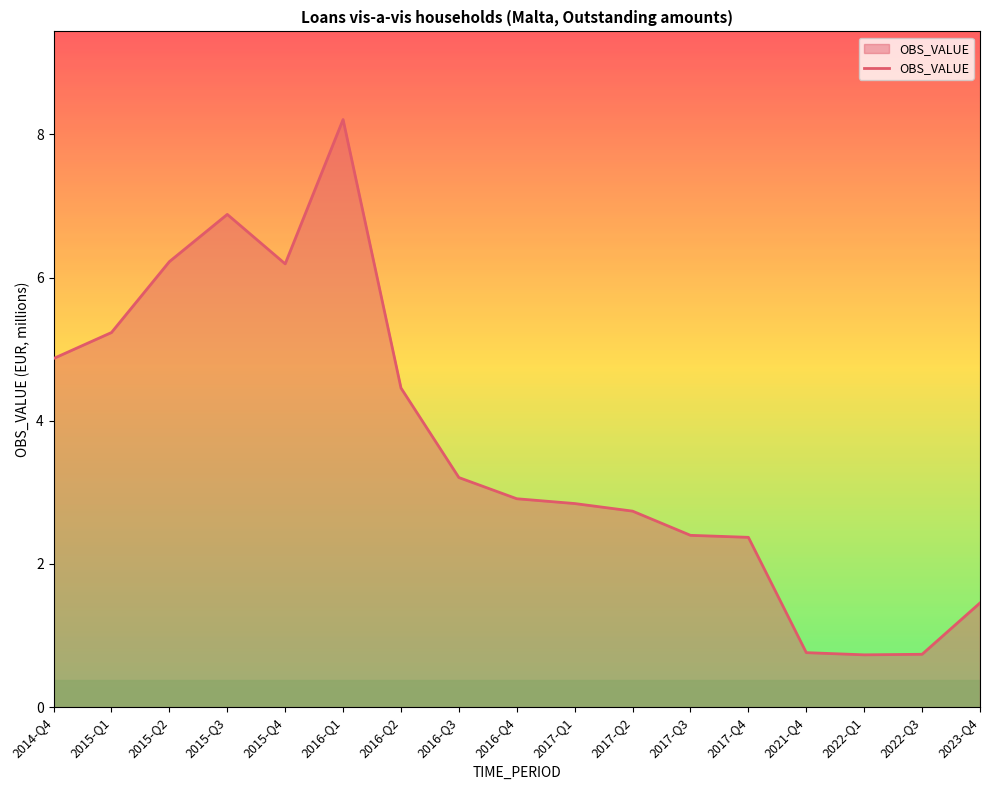

Is it true that the value at 2017-Q4 is 0.8?

False